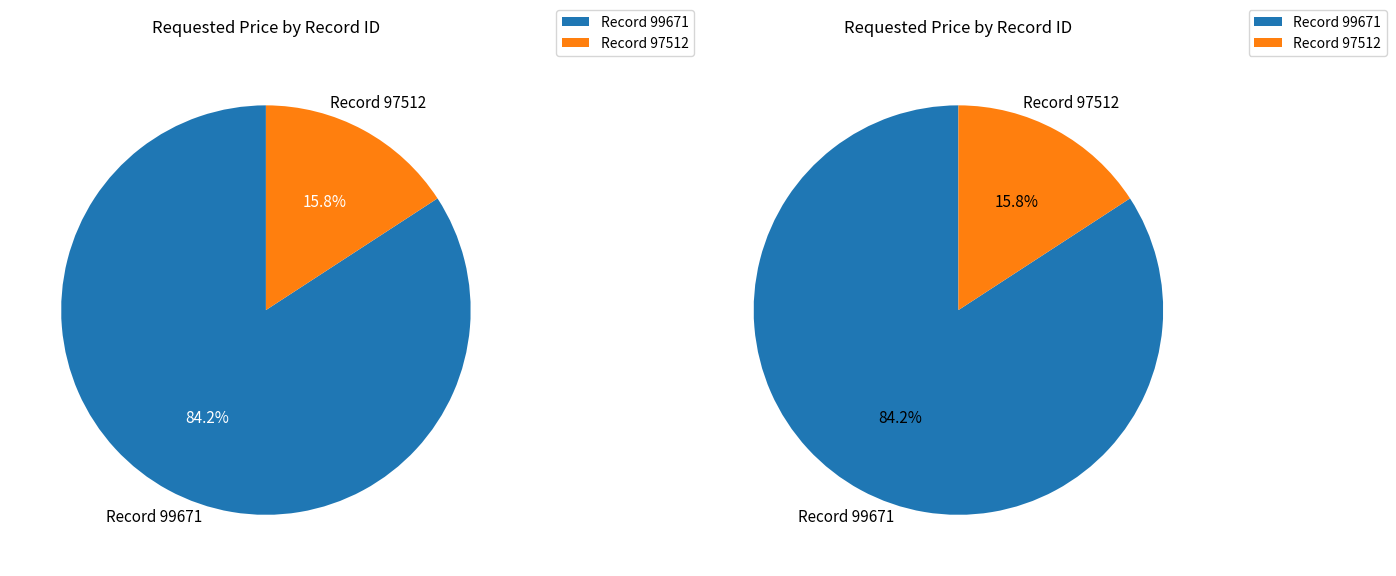

Which slice represents more than half of the pie?

99671